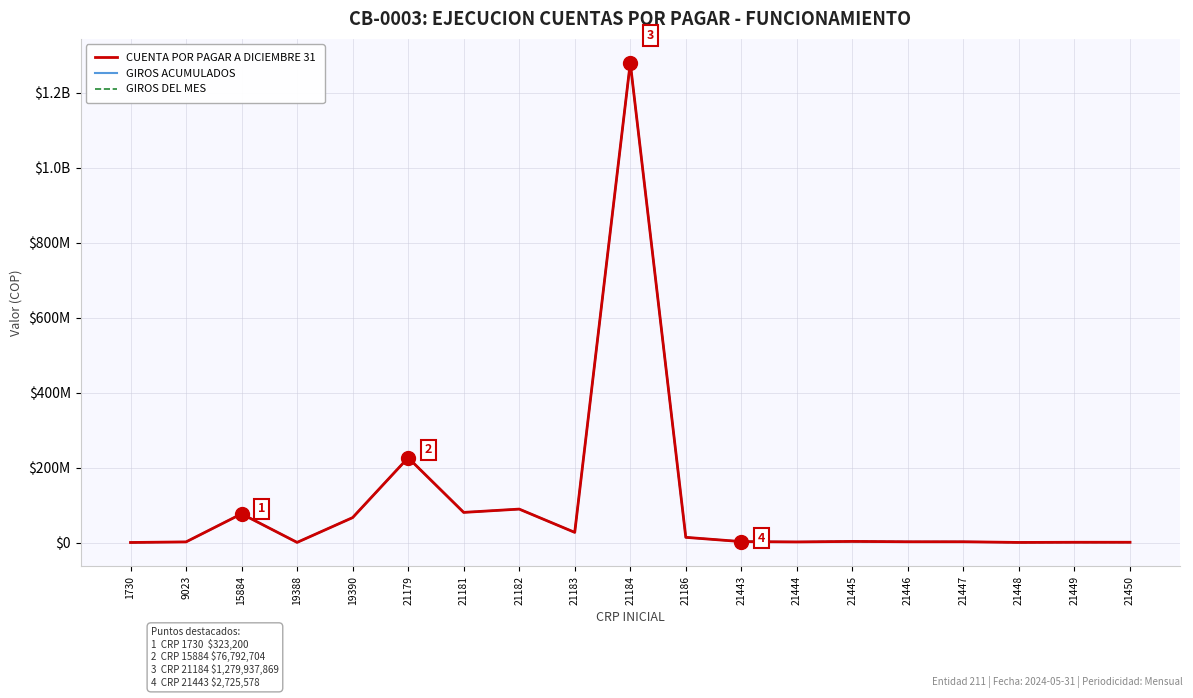

Reading left to right, list all the values displayed in this chart.

CUENTA POR PAGAR A DICIEMBRE 31: 323200	1901270	76792704	580000	66696254	226454603	80617582	89420771	27329612	1279937869	14066977	2725578	1817052	3179841	2271315	2271315	454263	908526	908526
GIROS ACUMULADOS: 323200	1901270	76792704	580000	66696254	226454603	80617582	89420771	27329612	1279937869	14066977	2725578	1817052	3179841	2271315	2271315	454263	908526	908526
GIROS DEL MES: 323200	1901270	76792704	580000	66696254	226454603	80617582	89420771	27329612	1279937869	14066977	2725578	1817052	3179841	2271315	2271315	454263	908526	908526